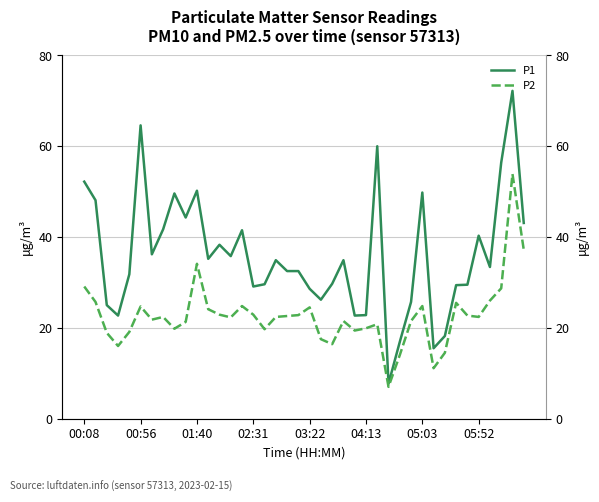

Reading right to left, extract all data points from this chart.

P1: 43.1	72.2	56.4	33.4	40.3	29.5	29.4	18.2	15.5	49.8	25.7	16.9	7.7	60.0	22.8	22.7	34.9	29.7	26.2	28.6	32.5	32.5	34.9	29.6	29.1	41.5	35.8	38.3	35.2	50.2	44.3	49.6	41.7	36.2	64.6	31.8	22.7	25.0	48.1	52.2
P2: 37.2	53.9	28.7	26.0	22.4	22.7	25.5	14.5	11.1	24.8	21.5	14.0	7.0	20.8	19.9	19.4	21.5	16.4	17.5	24.5	22.8	22.6	22.4	19.7	22.9	24.8	22.3	22.9	24.1	34.1	21.3	19.8	22.4	21.8	24.7	19.1	16.0	18.9	25.7	29.1